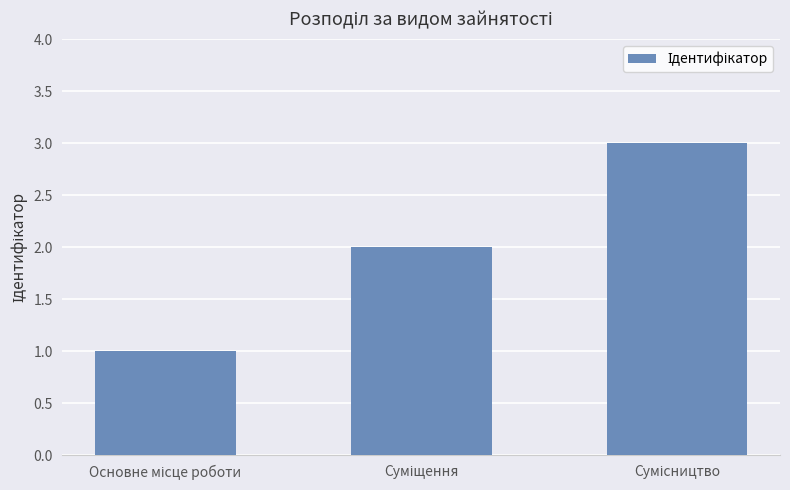

What is the maximum value shown in the chart?

3